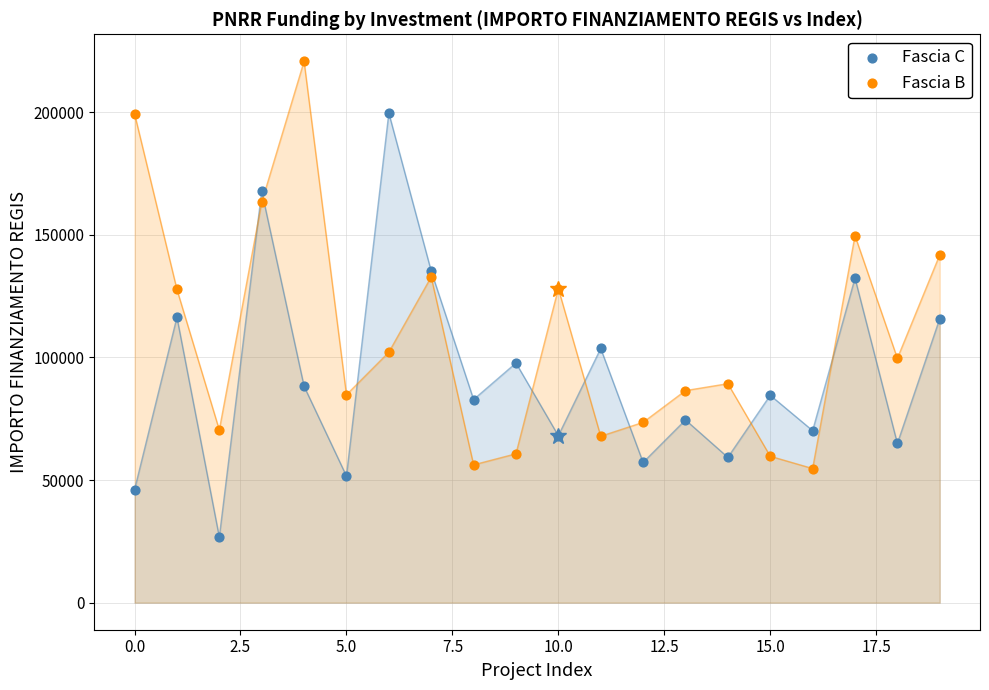

Which series contains the highest Y value?

Fascia B